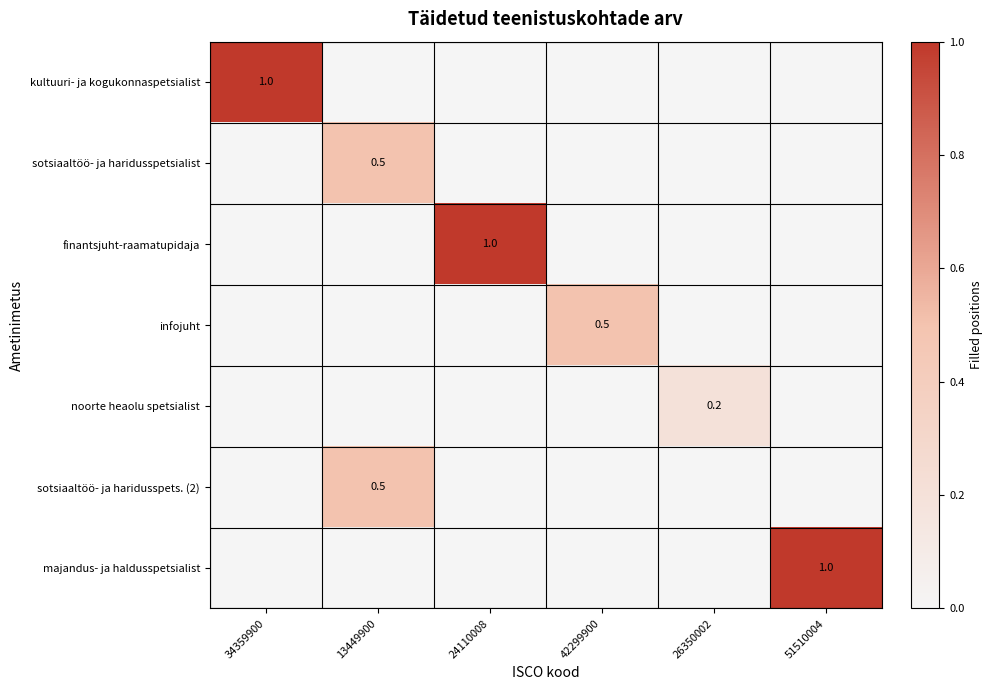

True or false: majandus- ja haldusspetsialist has a value of 0.2 at 51510004.

False